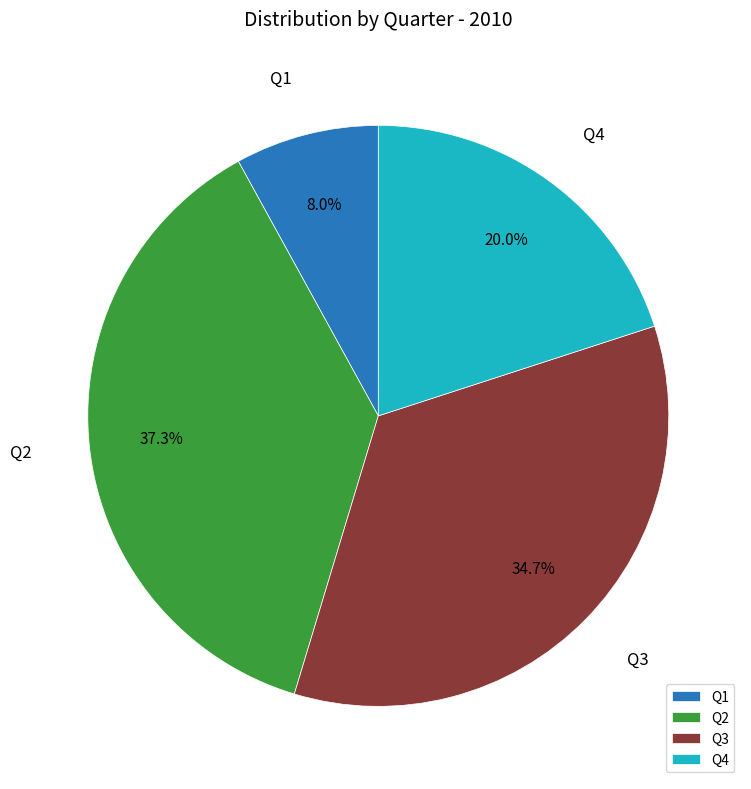

To the nearest percent, what is the combined percentage of Q2 and Q4?

57%